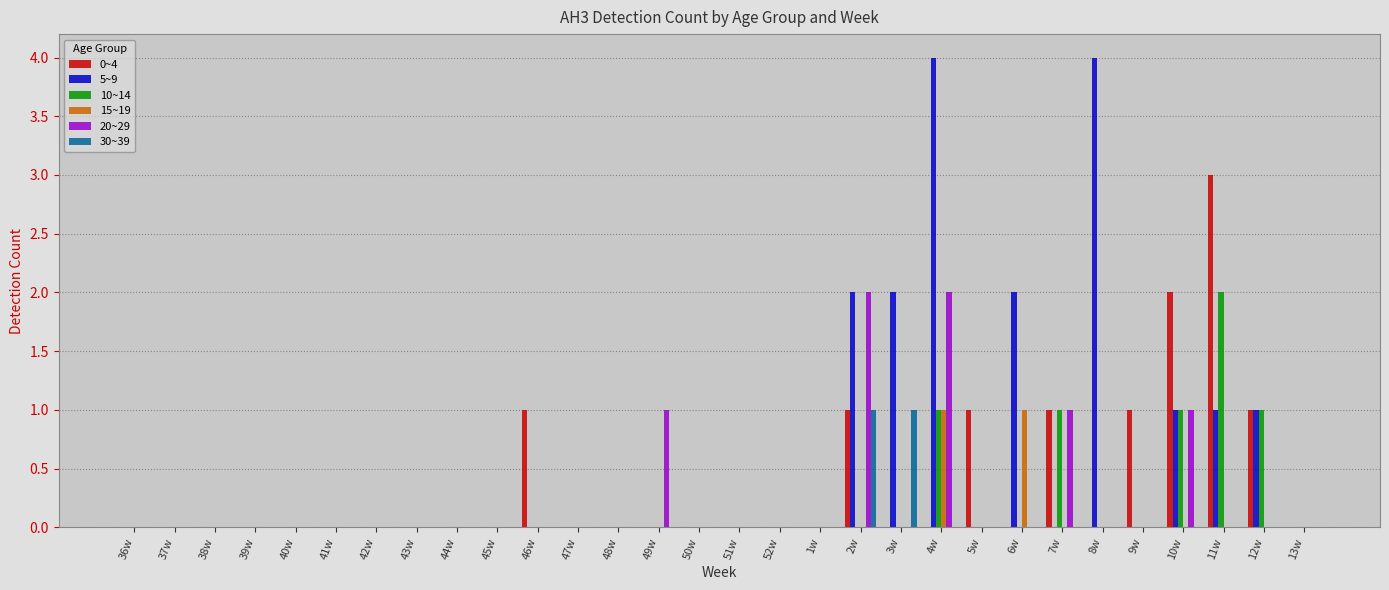

At which label does 0~4 reach its peak?

11w